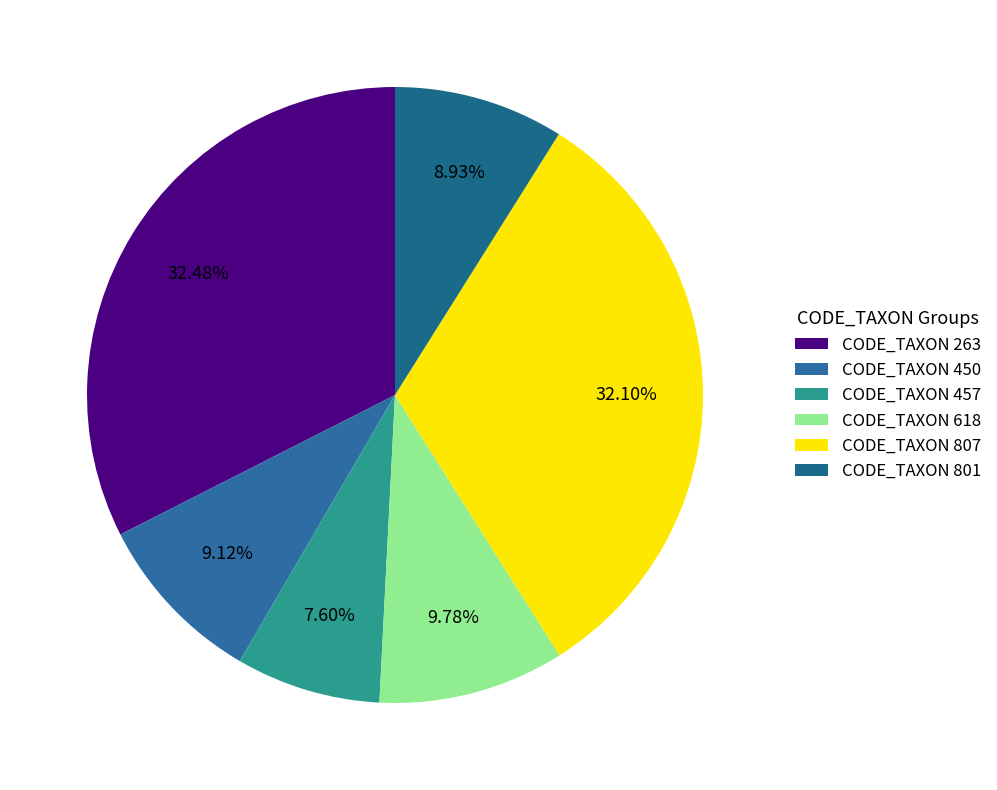

How many segments does this pie chart have?

6